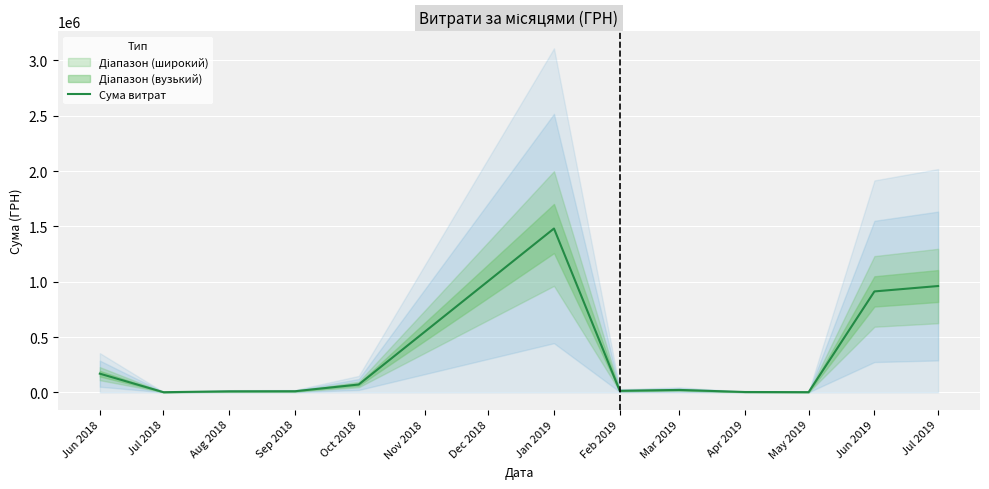

What is the highest value of the Сума витрат series?

1480713.3